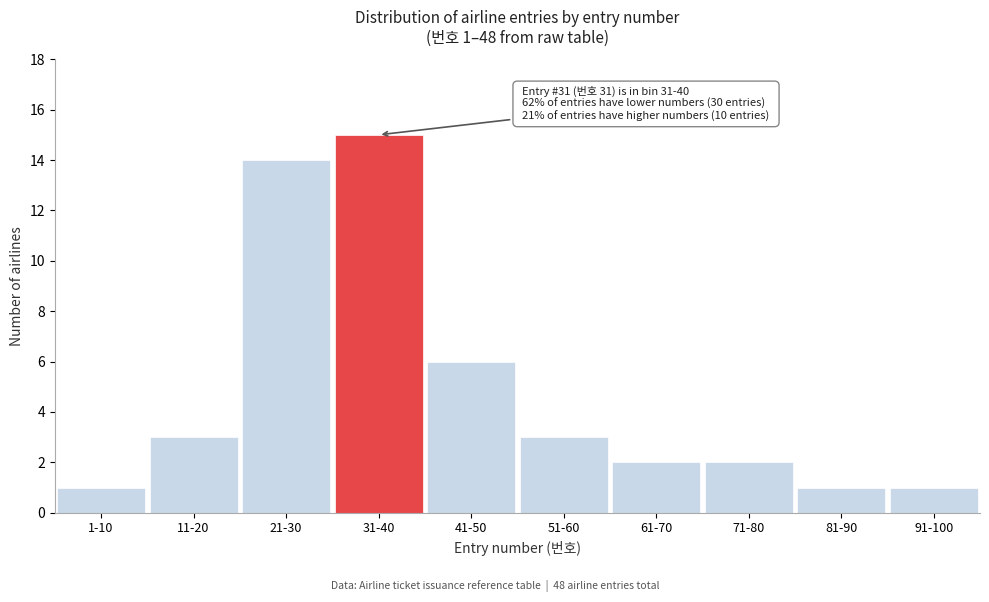

Reading left to right, what are all the values shown in this chart?

1-10=1	11-20=3	21-30=14	31-40=15	41-50=6	51-60=3	61-70=2	71-80=2	81-90=1	91-100=1